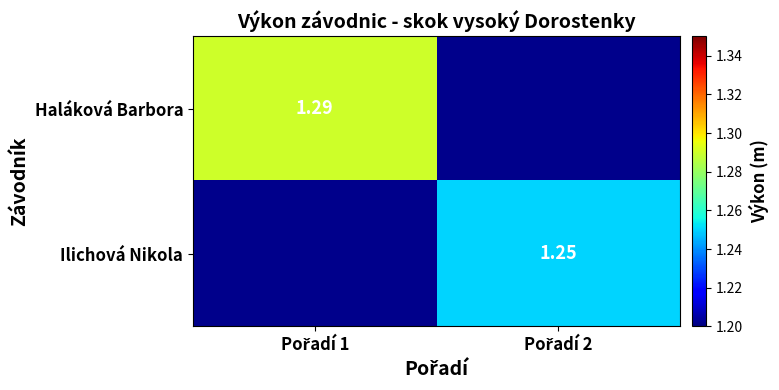

What is the smallest value displayed?

1.2